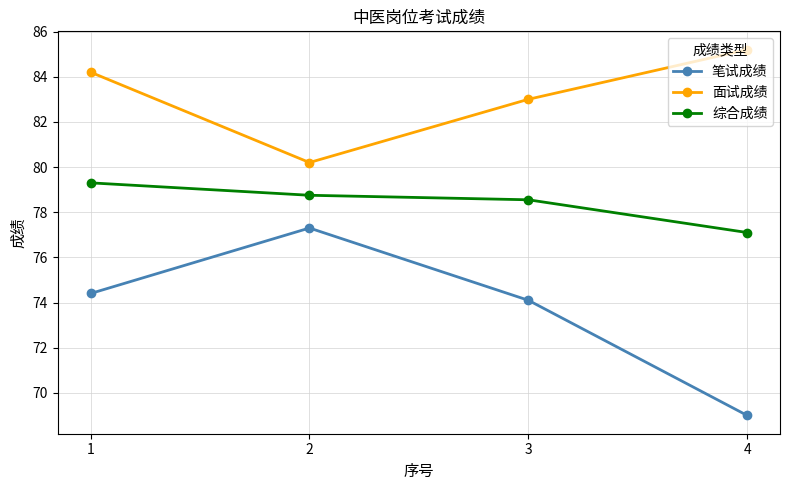

Does the chart display data point markers on the line(s)?

Yes